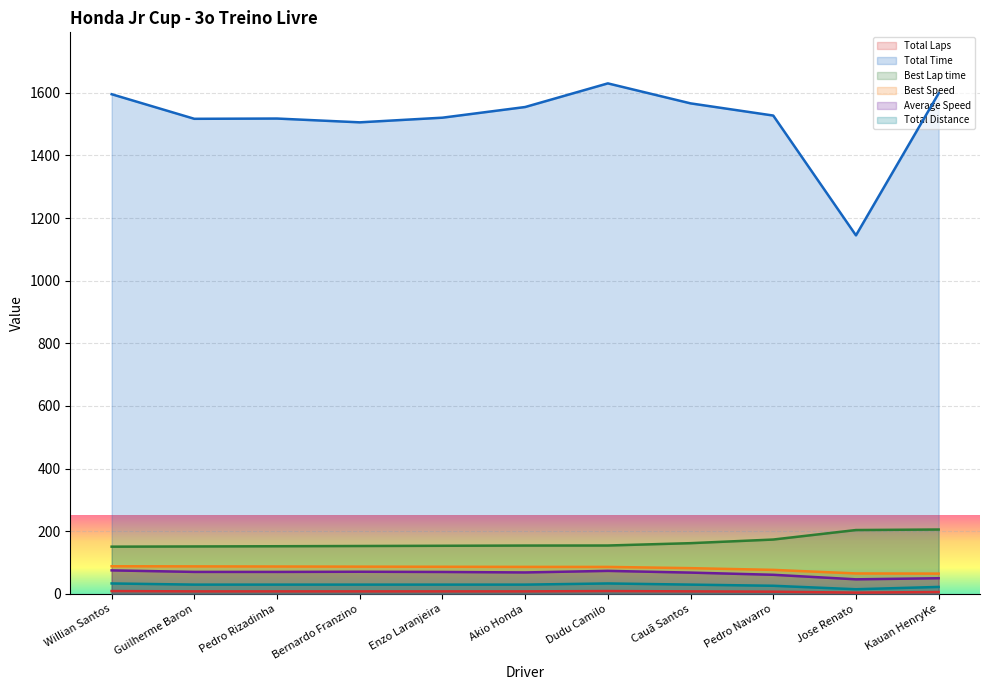

Is it true that Total Time equals 2692.3 at Enzo Laranjeira?

False